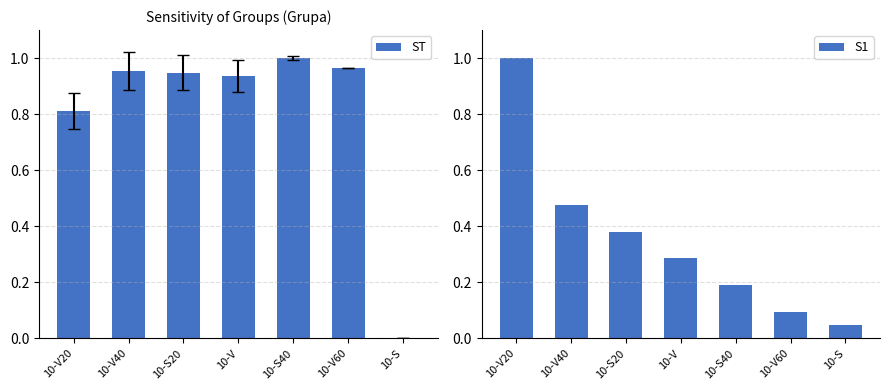

What position from the left is 10-V20?

1